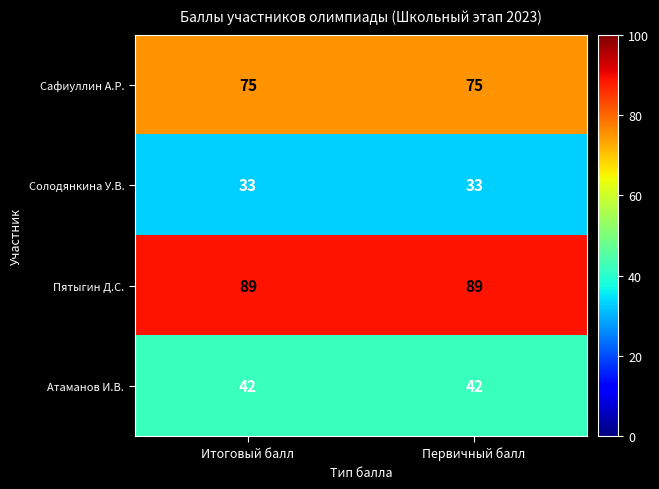

True or false: Солодянкина У.В. has a value of 33 at Итоговый балл.

True